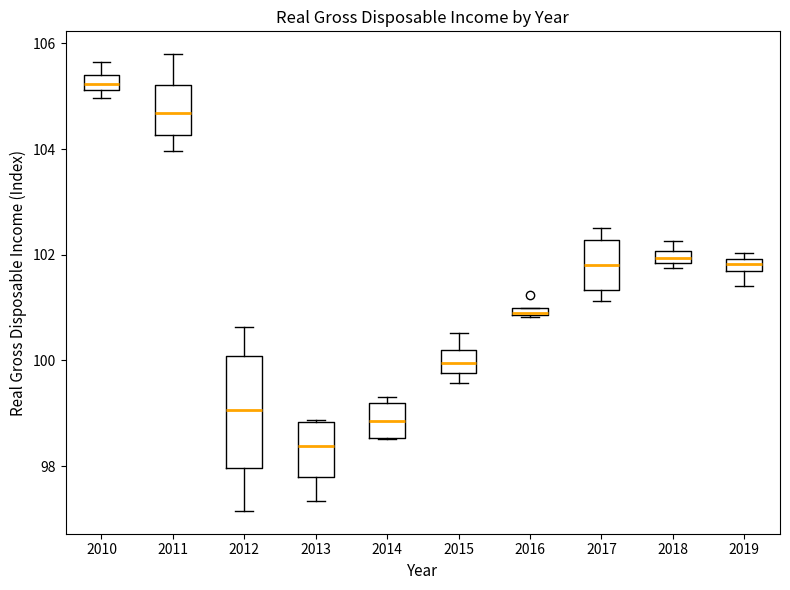

Which box is the tallest, from its lower edge to its upper edge?

2012